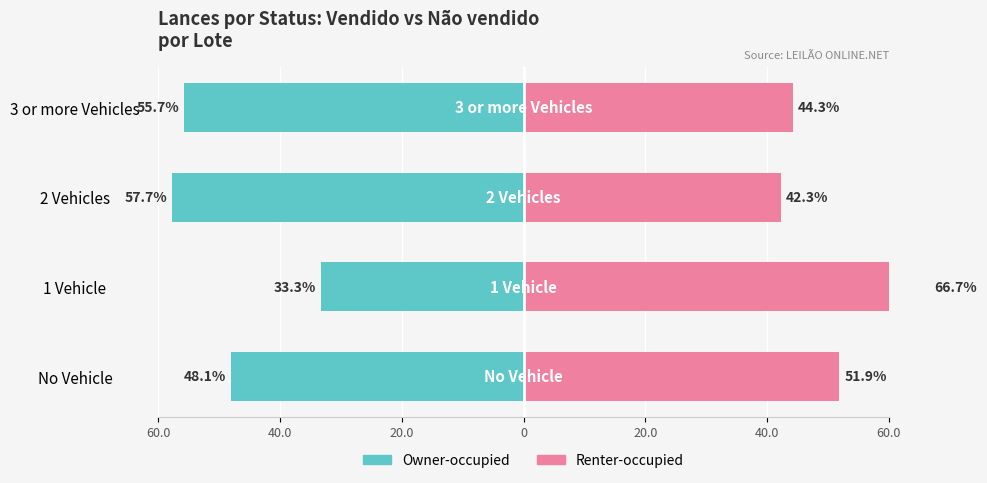

What is the sum of all Owner-occupied values?

-194.8